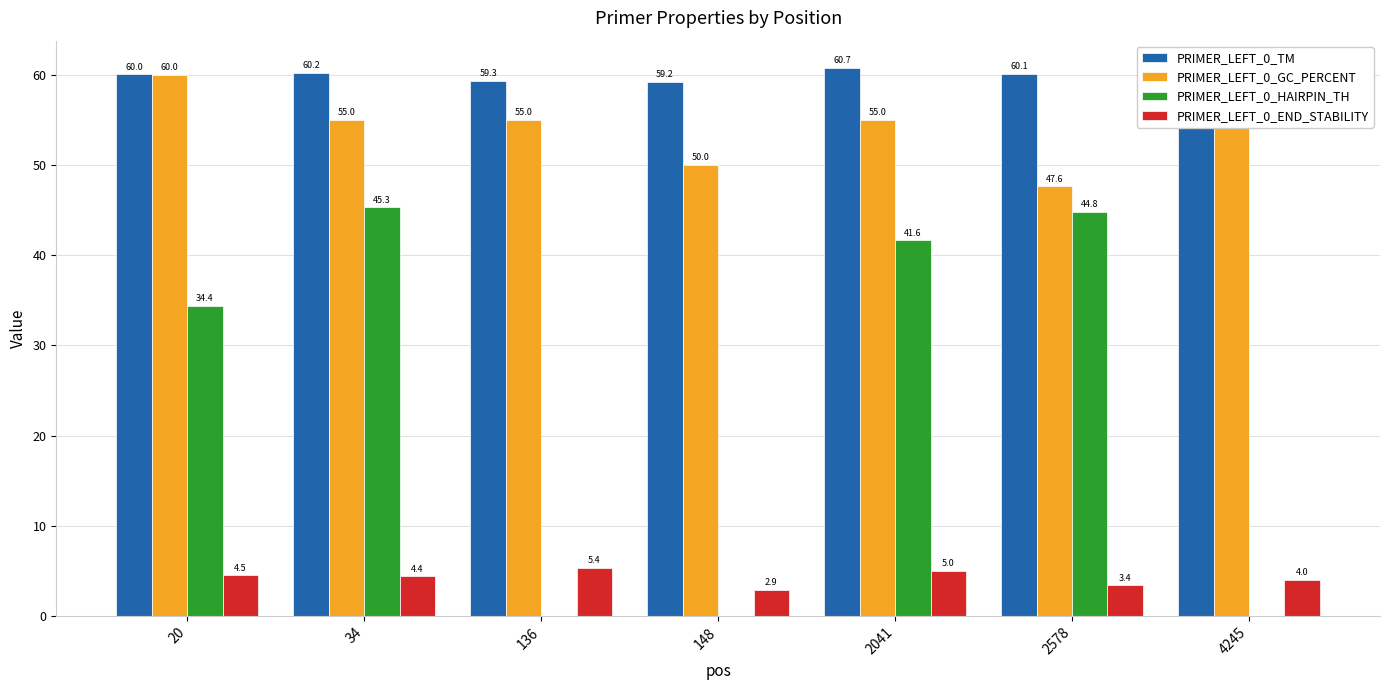

Rank the categories by PRIMER_LEFT_0_END_STABILITY value from lowest to highest.

148, 2578, 4245, 34, 20, 2041, 136